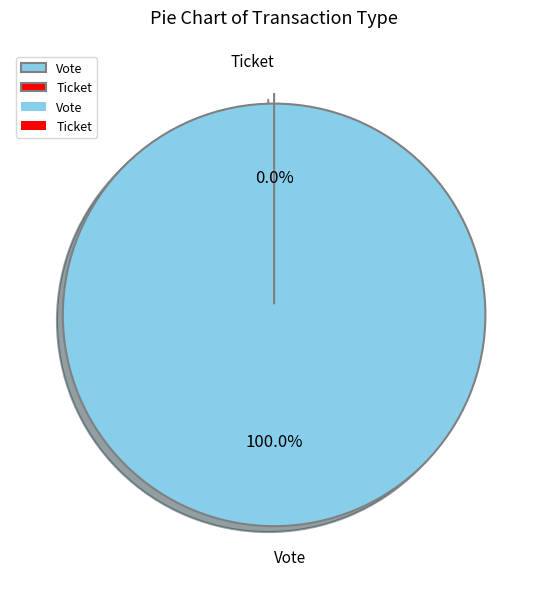

Which category has the smallest portion of the pie?

Ticket